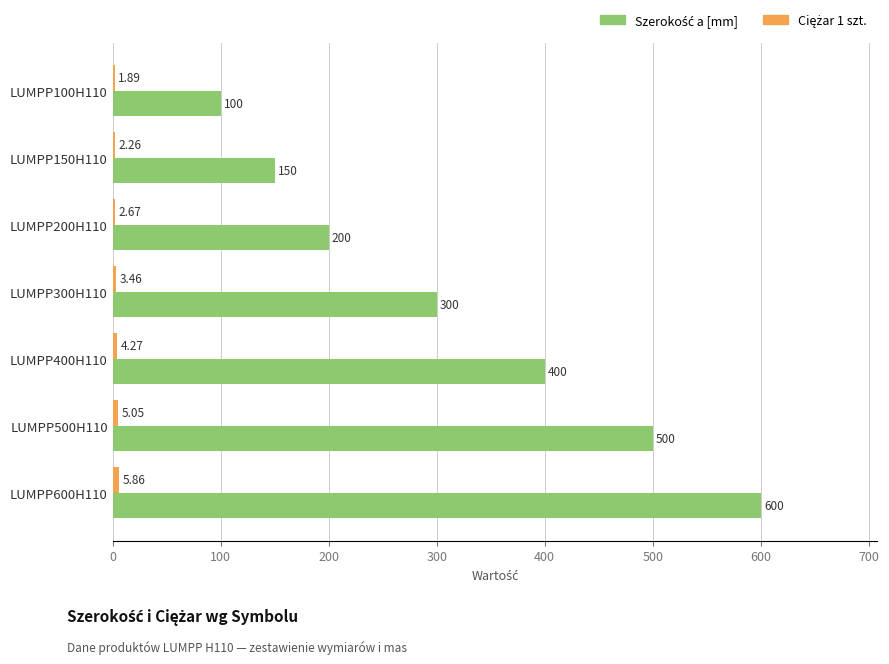

At which category is the sum across all series the highest?

LUMPP600H110